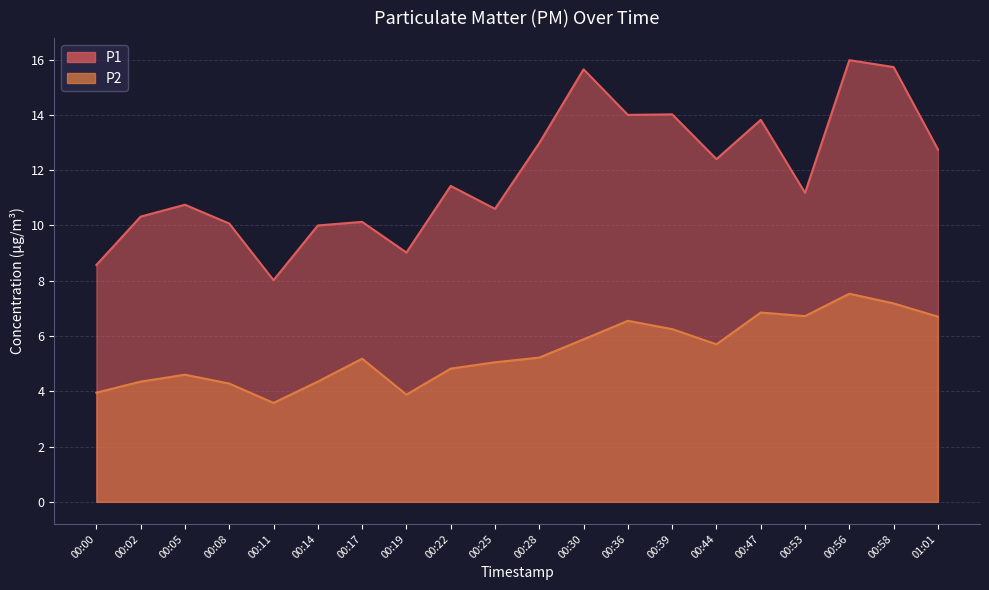

Reading right to left, extract all data points from this chart.

P1: 12.8	15.7	16.0	11.2	13.8	12.4	14.0	14.0	15.7	13.0	10.6	11.4	9.0	10.1	10.0	8.0	10.1	10.8	10.3	8.6
P2: 6.7	7.2	7.5	6.7	6.8	5.7	6.2	6.5	5.9	5.2	5.0	4.8	3.9	5.2	4.3	3.6	4.3	4.6	4.3	4.0